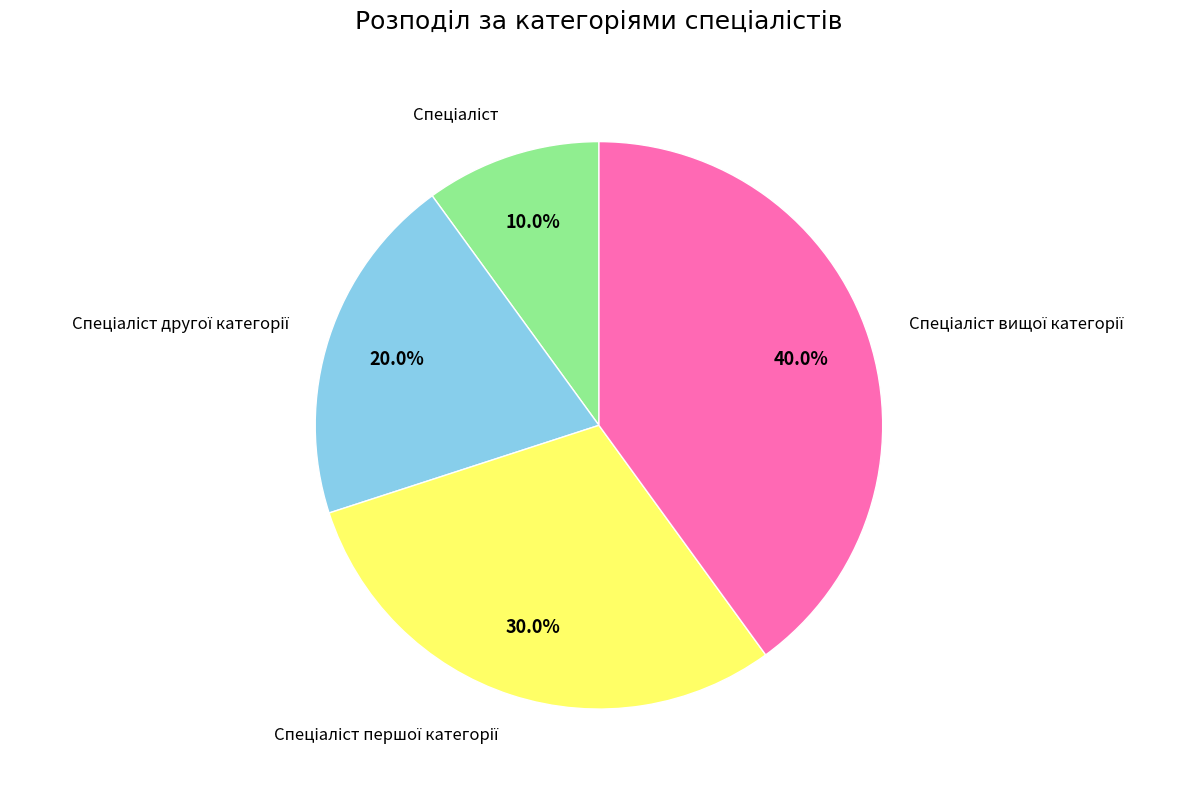

To the nearest percent, what is the difference between the largest and smallest slice percentages?

30%